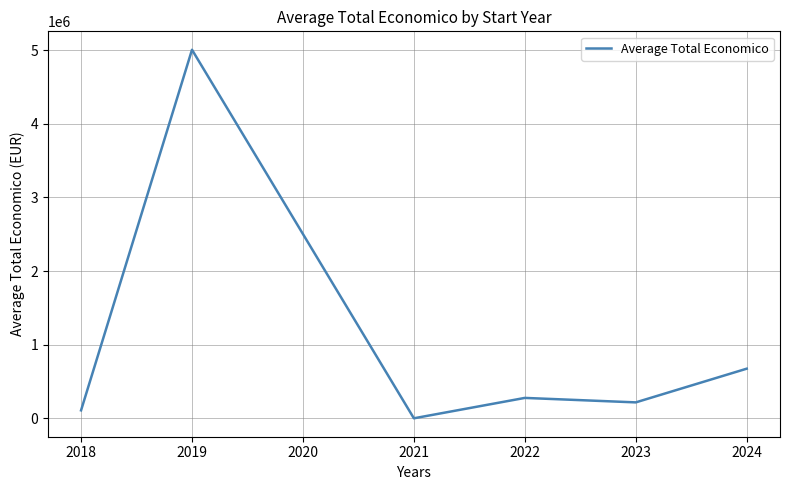

What is the difference between the second highest and minimum values?

673989.7